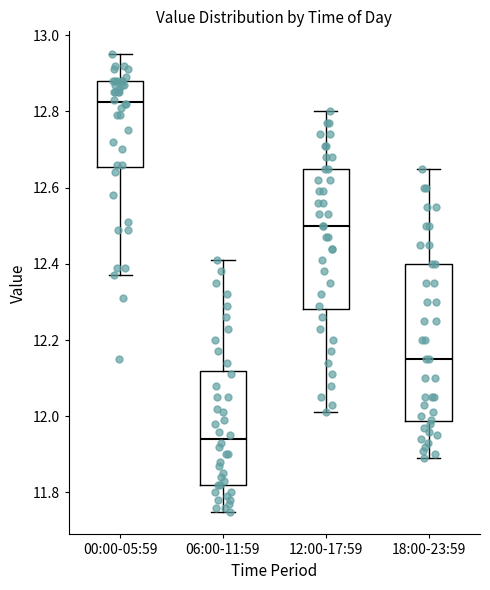

Reading left to right, transcribe this box plot: for each box, give where its median line is, the range the box spans, and where its two whiskers end, as read against the y-axis. The values are not printed on the chart, so give them approximately, as read against the axis.

00:00-05:59: median 12.82, box 12.66 to 12.88, whiskers 12.38 to 12.96
06:00-11:59: median 11.94, box 11.82 to 12.12, whiskers 11.76 to 12.42
12:00-17:59: median 12.50, box 12.28 to 12.66, whiskers 12.02 to 12.80
18:00-23:59: median 12.16, box 11.98 to 12.40, whiskers 11.90 to 12.66